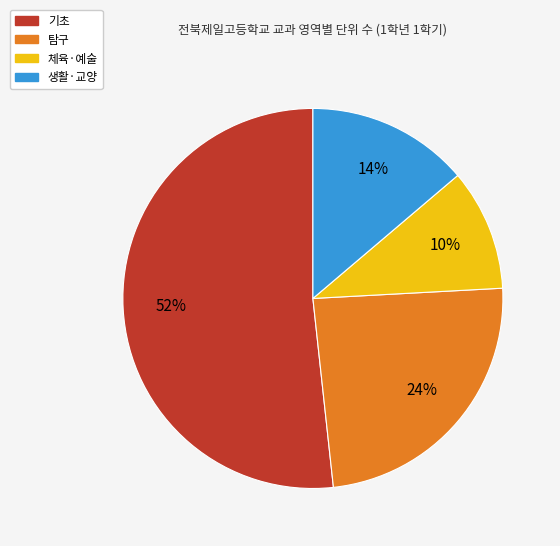

Count the number of slices in the pie.

4